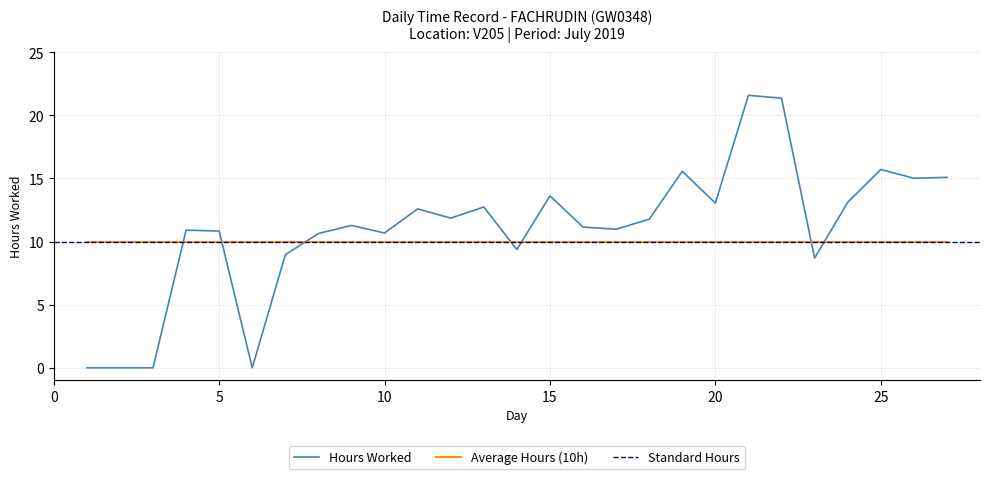

The chart shows a value of 21.4 at 13. True or false?

False